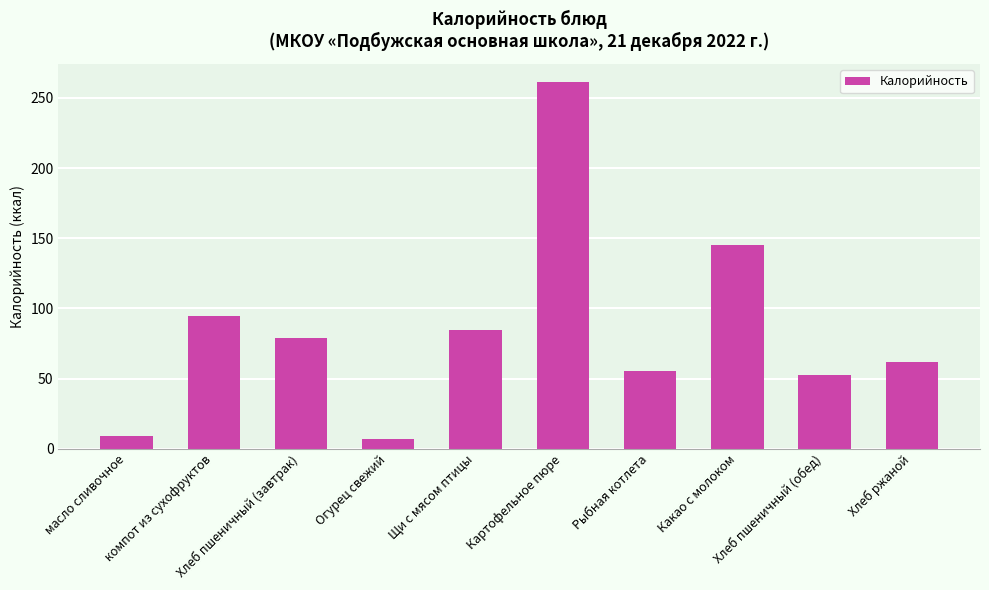

Rank the categories by value from highest to lowest.

Картофельное пюре, Какао с молоком, компот из сухофруктов, Щи с мясом птицы, Хлеб пшеничный (завтрак), Хлеб ржаной, Рыбная котлета, Хлеб пшеничный (обед), масло сливочное, Огурец свежий